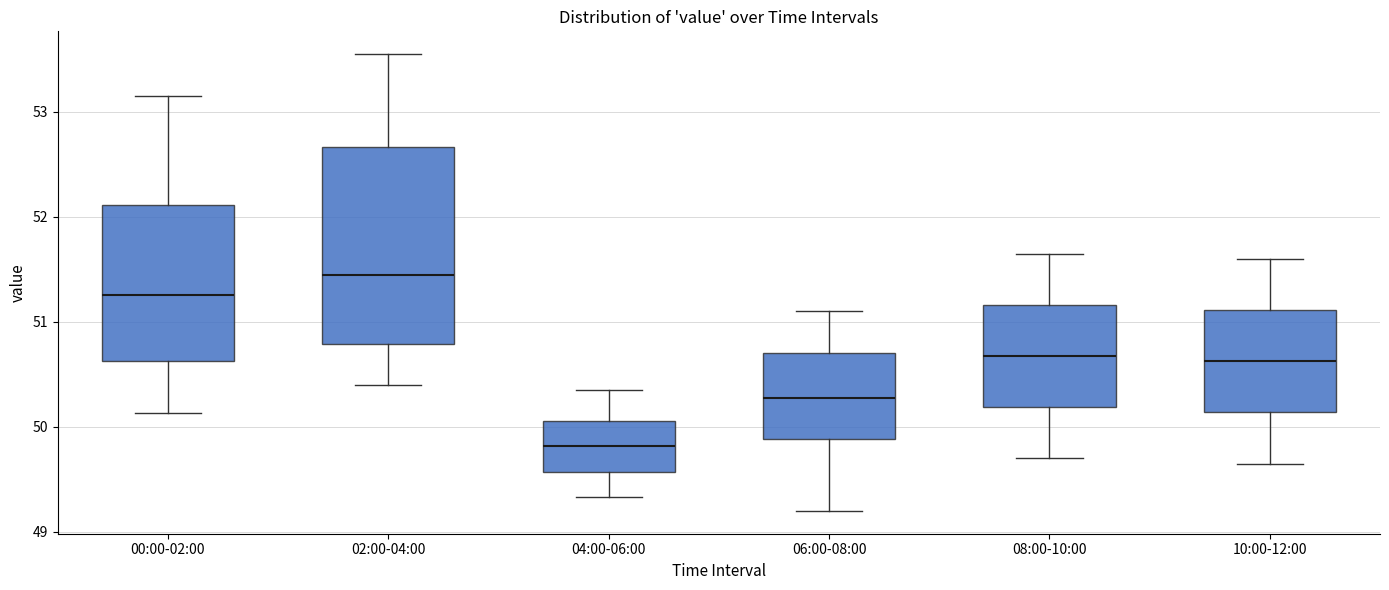

Which box has the highest median line?

02:00-04:00